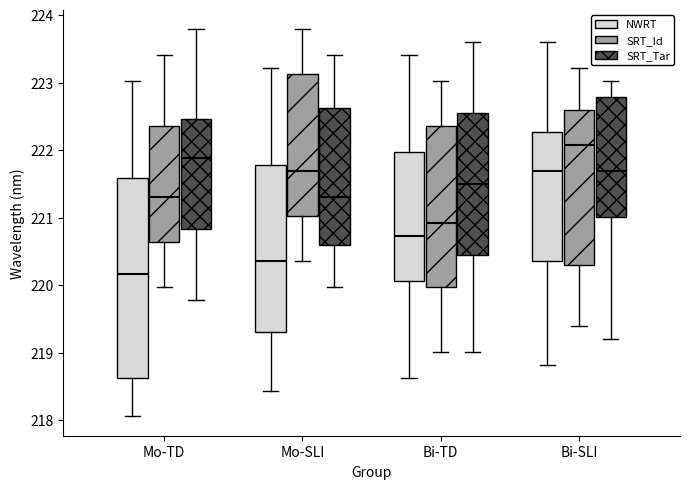

Where is the lower edge of the box for Mo-SLI (NWRT) on the y-axis? The values are not printed on the chart, so give them approximately, as read against the axis.

219.3